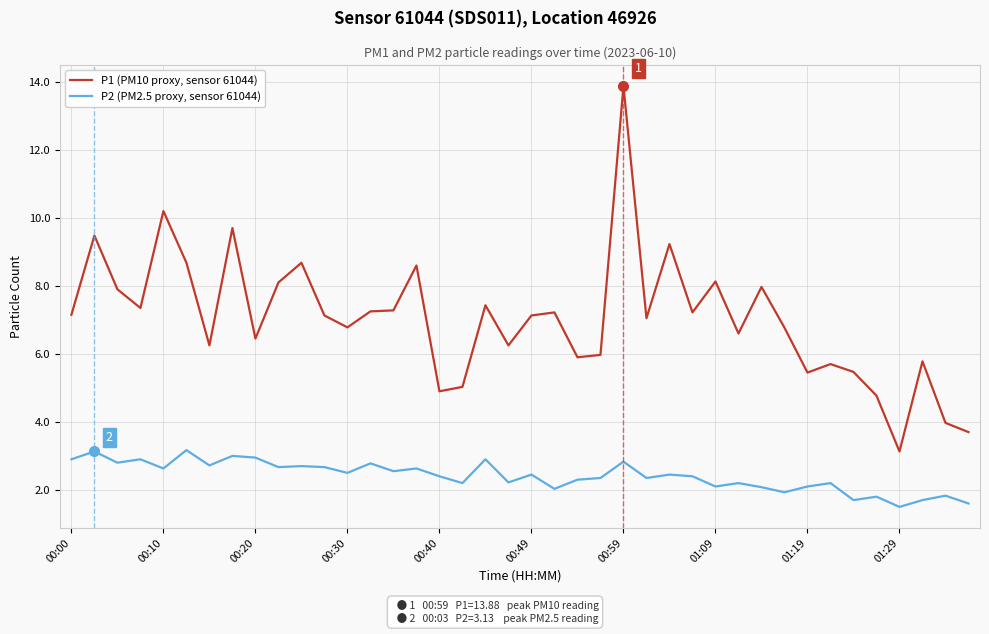

Which series has the widest spread of values?

P1 (PM10 proxy, sensor 61044)